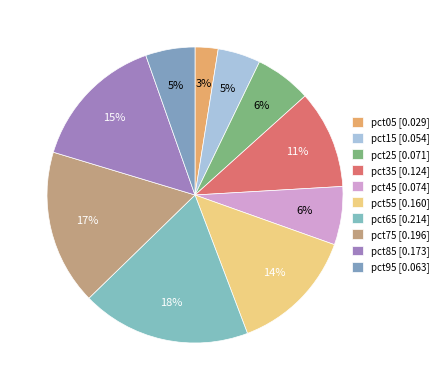

Is it true that pct35 is 11% of the pie?

True